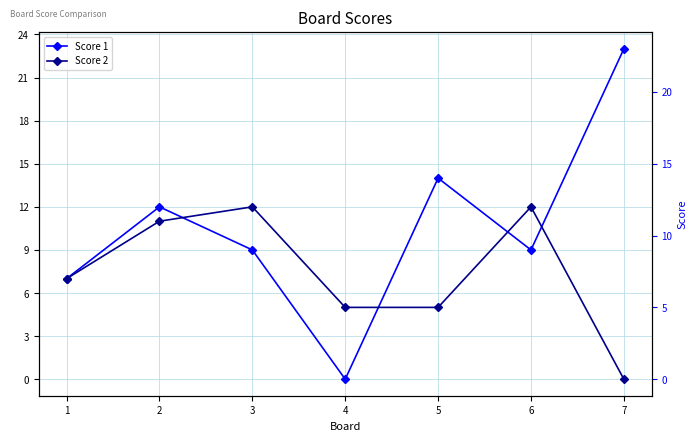

True or false: Score 2 has more than 1 interior local peaks.

True